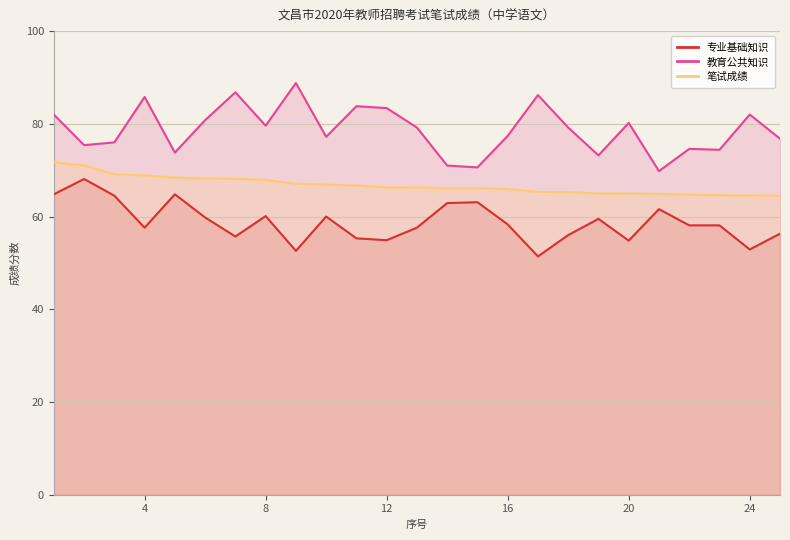

Reading left to right, list all the values displayed in this chart.

专业基础知识: 64.8	68.1	64.5	57.6	64.8	59.8	55.7	60.1	52.6	60.0	55.3	54.9	57.6	62.9	63.1	58.3	51.4	56.0	59.5	54.8	61.6	58.1	58.1	52.9	56.3
教育公共知识: 82.0	75.4	76.0	85.8	73.8	80.8	86.8	79.6	88.8	77.2	83.8	83.4	79.2	71.0	70.6	77.4	86.2	79.2	73.2	80.2	69.8	74.6	74.4	82.0	76.8
笔试成绩: 71.7	71.0	69.1	68.9	68.4	68.2	68.1	67.9	67.1	66.9	66.7	66.3	66.2	66.1	66.1	65.9	65.3	65.3	65.0	65.0	64.9	64.7	64.6	64.5	64.5